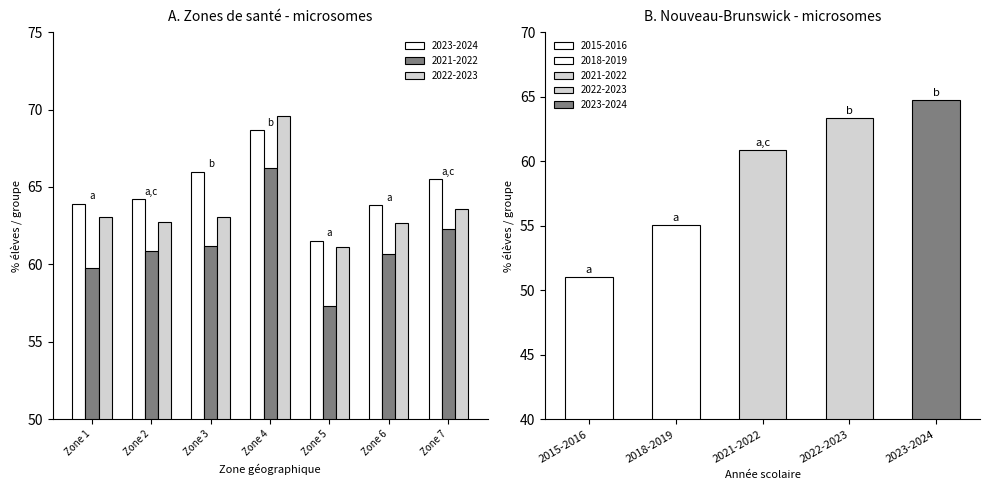

What is the difference between the highest and lowest values at Zone 6?

3.1